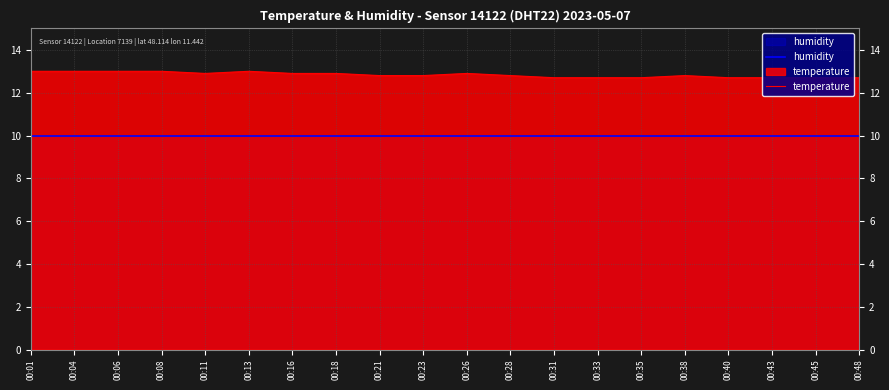

How many categories are shown in the chart?

20